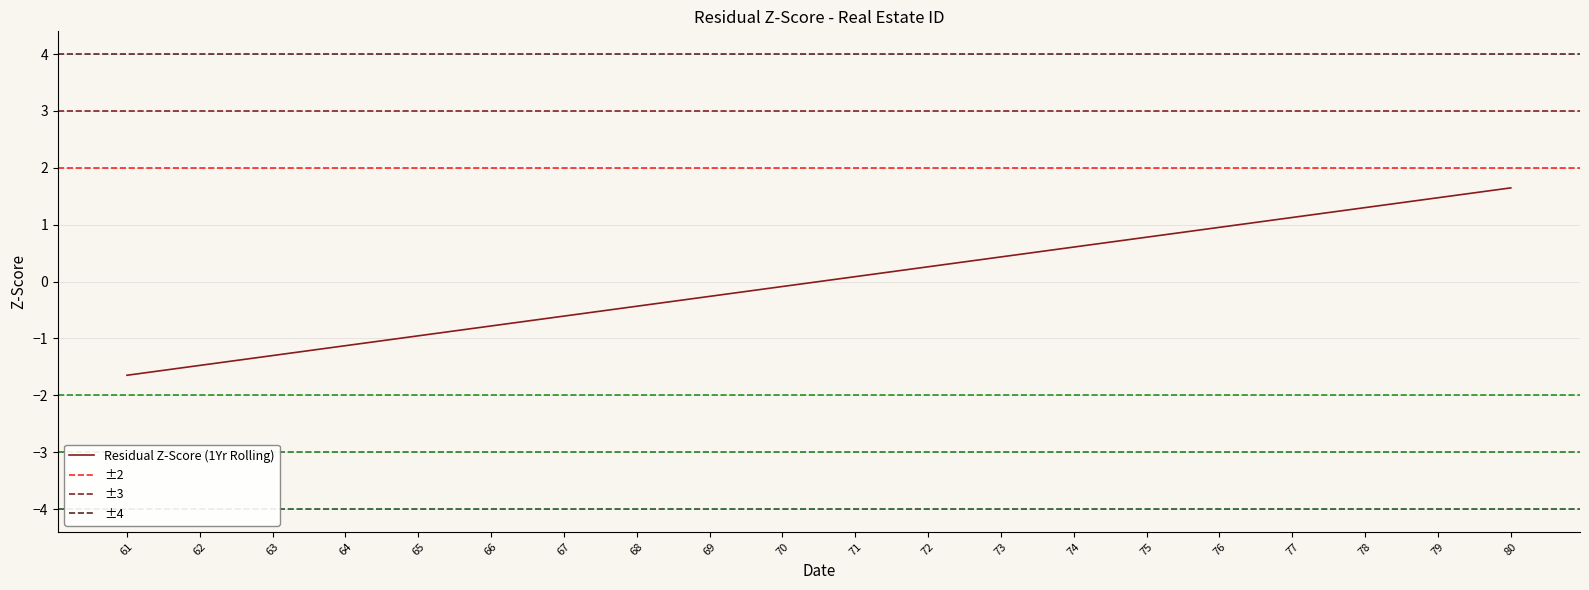

Is it true that Residual Z-Score (1Yr Rolling) equals -1.1 at 64?

True